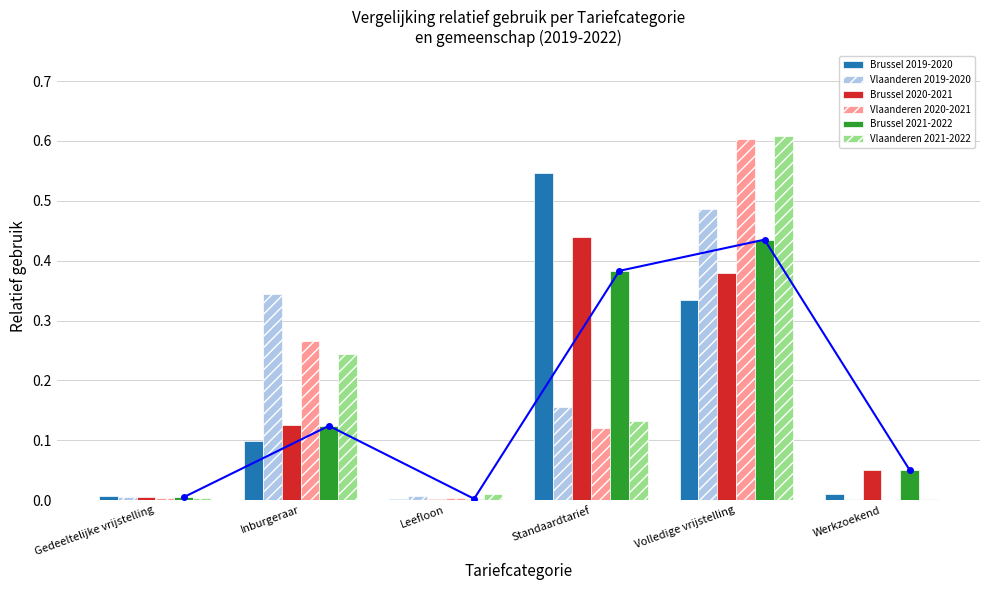

True or false: Vlaanderen 2019-2020 has a value of 0.1 at Inburgeraar.

False